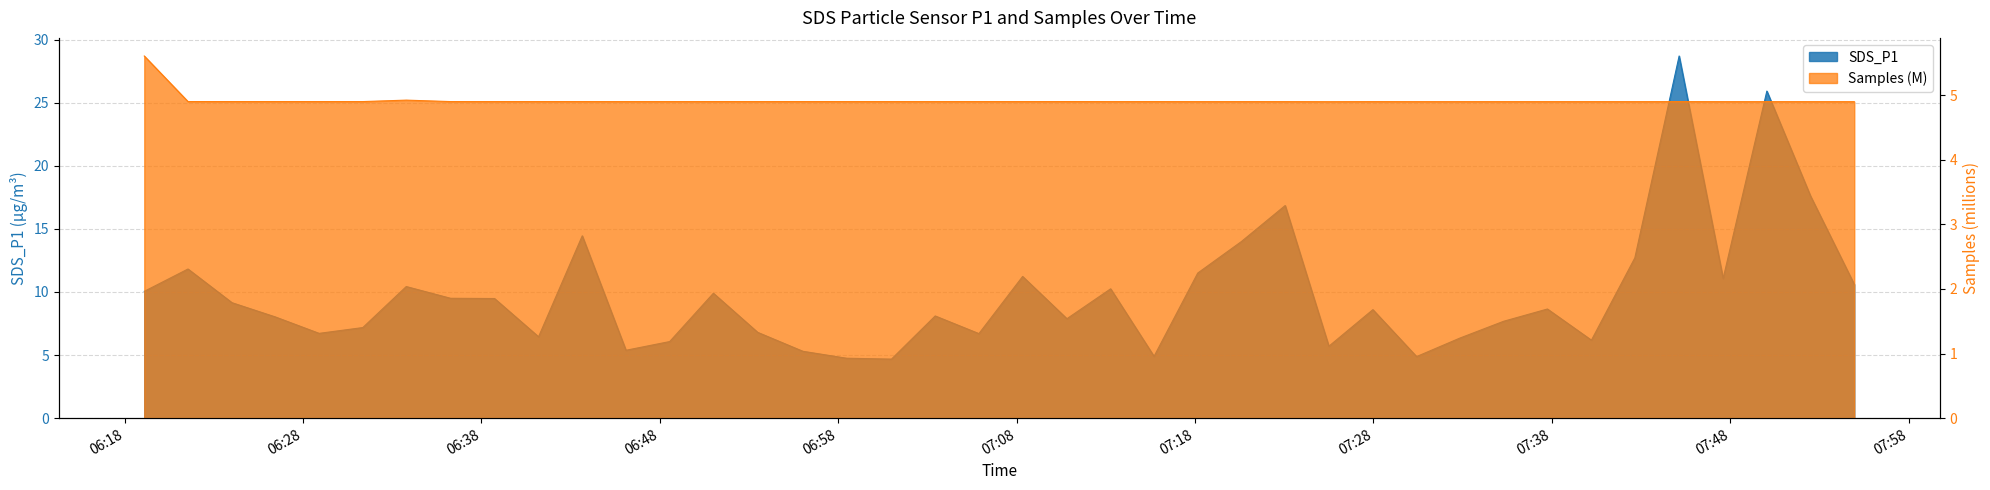

Read the value at 2022/12/18 06:21:33.

11.8